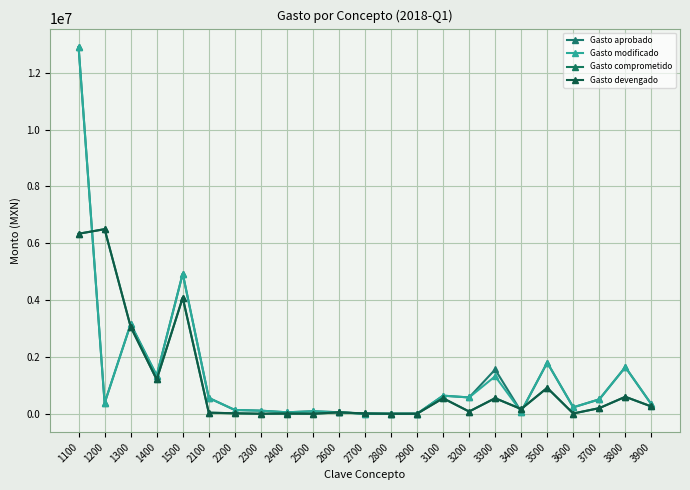

Does the chart have visible grid lines?

Yes